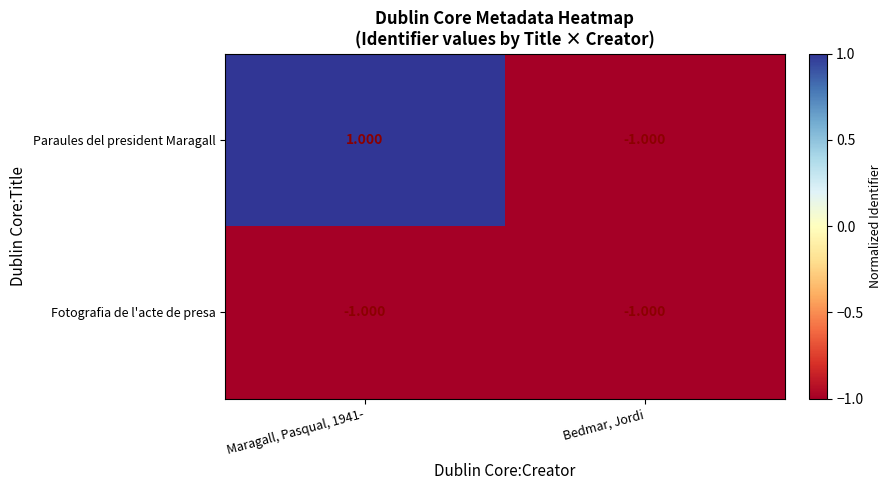

Between Maragall, Pasqual, 1941- and Bedmar, Jordi, which series saw the biggest shift?

Paraules del president Maragall